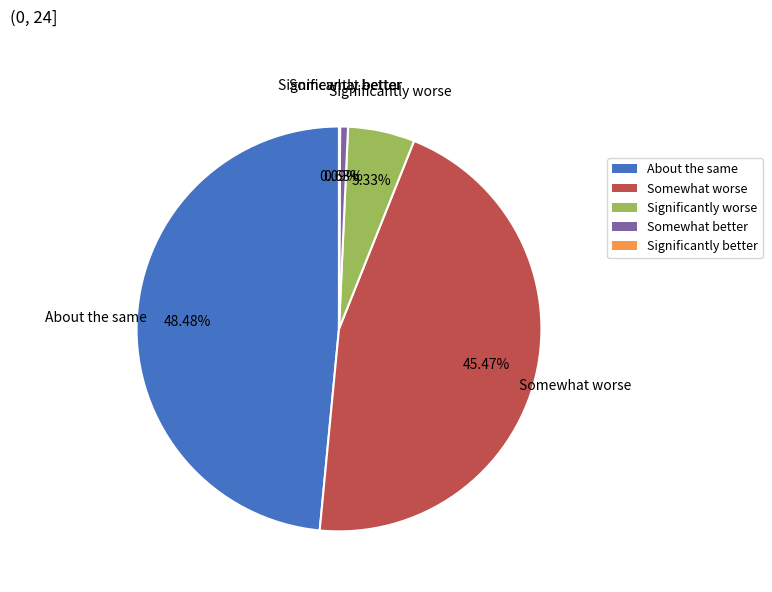

Is there any slice that represents more than half of the pie?

No